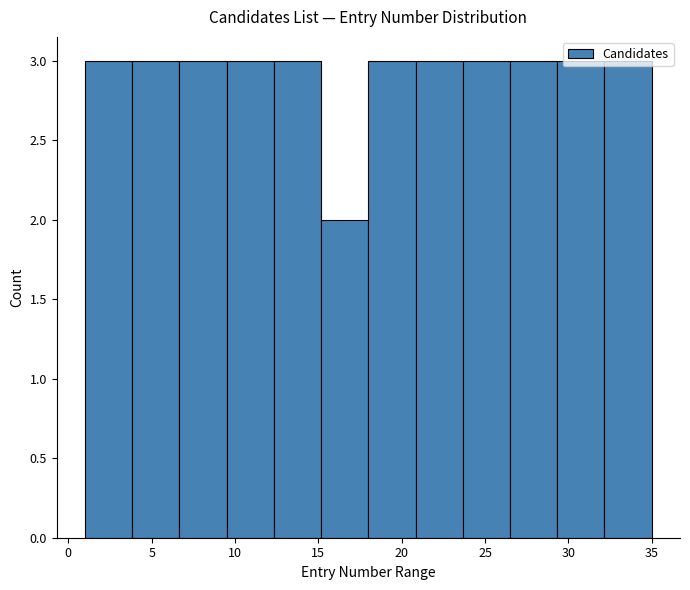

How tall is the bar that spans 26.5 to 29.5 on the x-axis? Neither the bar edges nor the heights are printed on the chart, so give them approximately, as read against the axes.

3